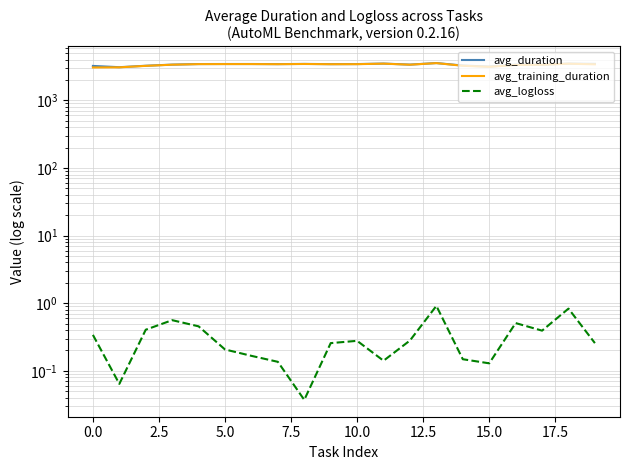

What are all the series names shown in the legend?

avg_duration, avg_training_duration, avg_logloss